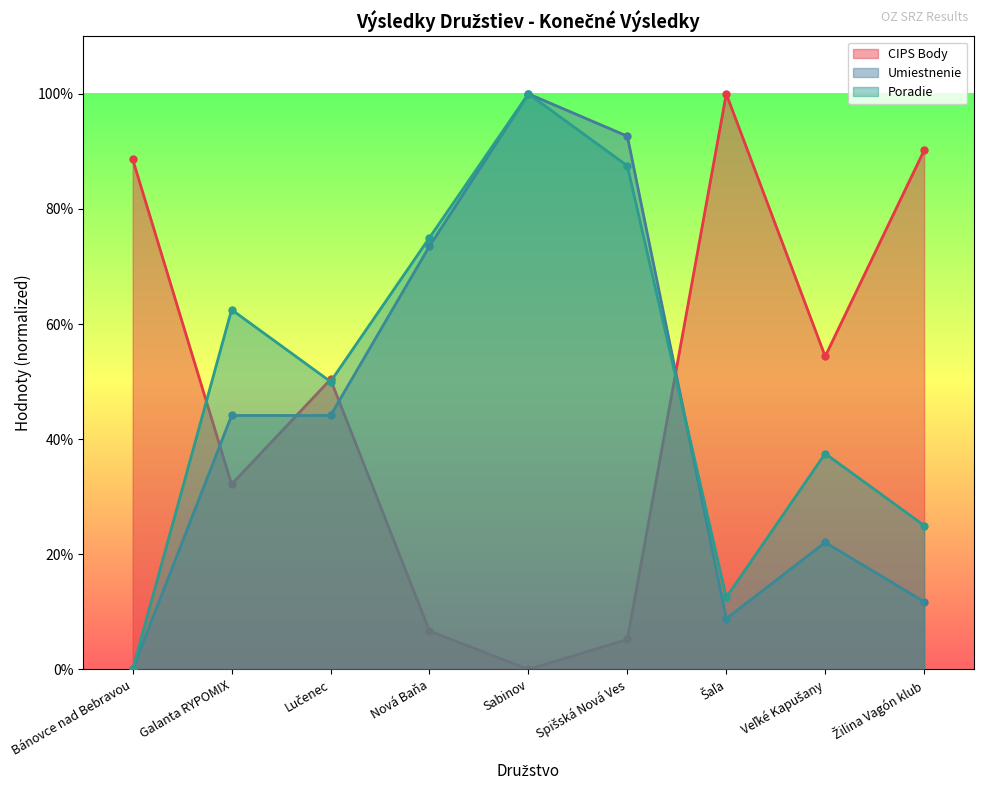

Where does the CIPS Body series first go above 50?

Bánovce nad Bebravou